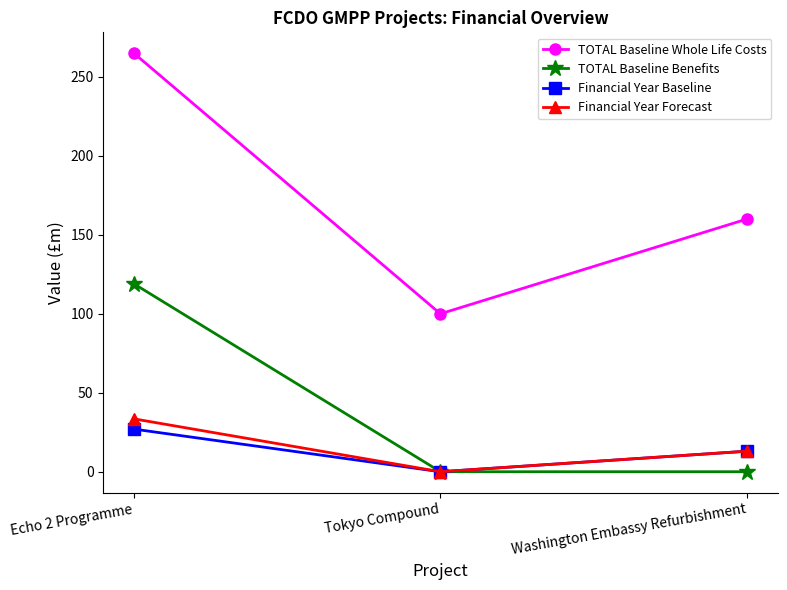

What is the value of the TOTAL Baseline Whole Life Costs point at the 3rd from the left?

160.0